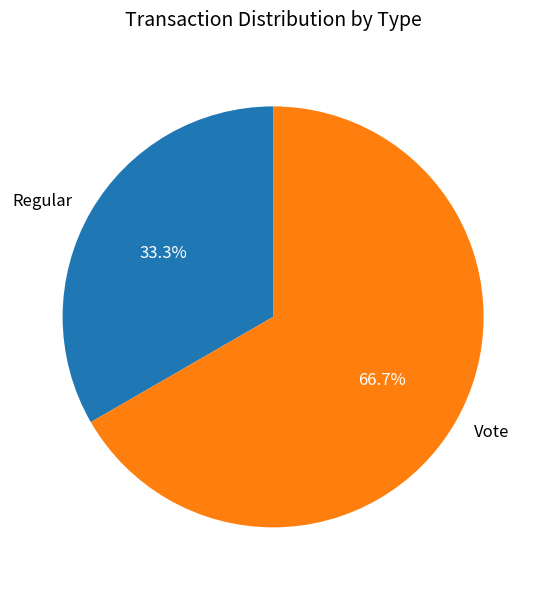

Is it true that Regular is 21% of the pie?

False